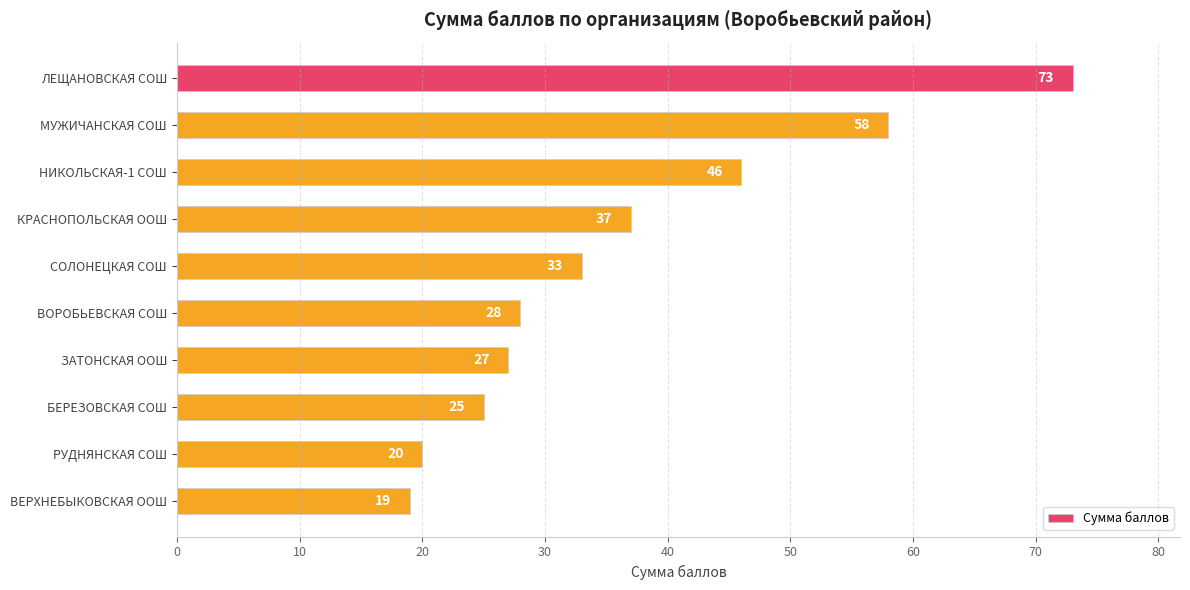

How many series are shown in this chart?

1